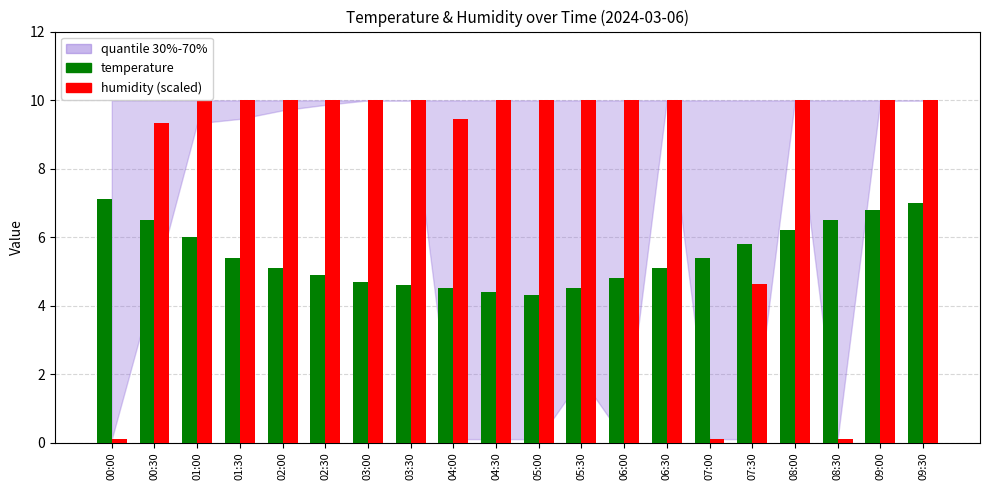

Is it true that temperature equals 1.7 at 07:30?

False